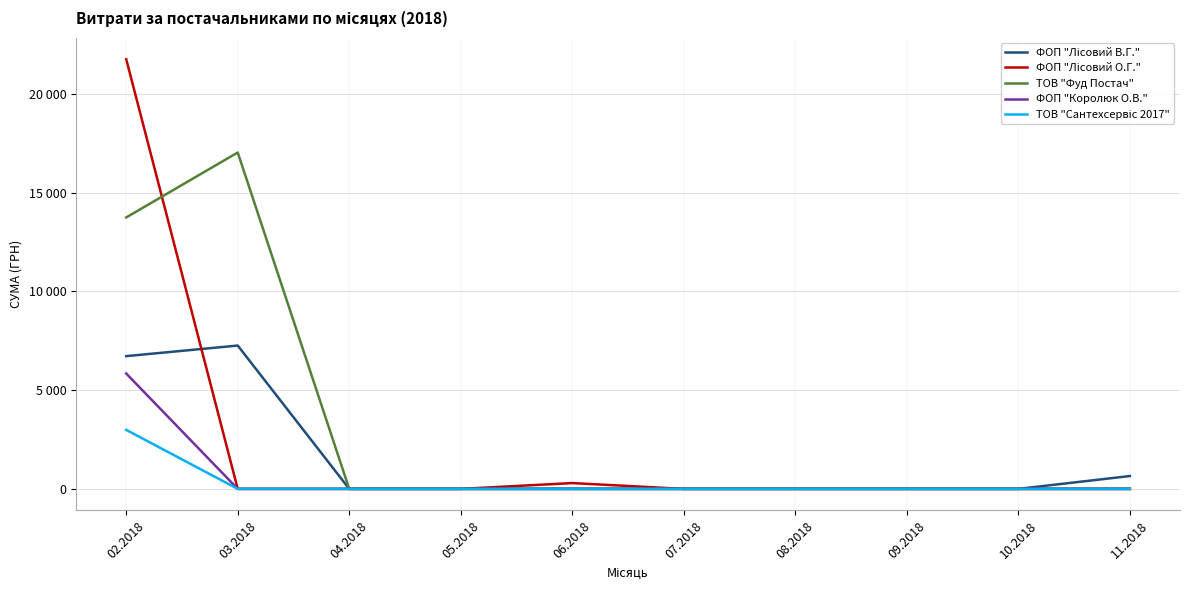

Does the chart have visible grid lines?

Yes